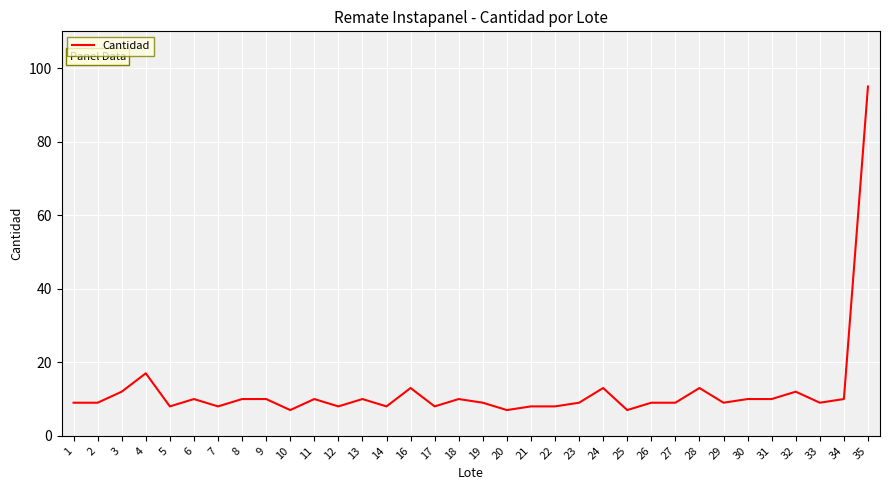

Which label corresponds to the largest value in the chart?

35